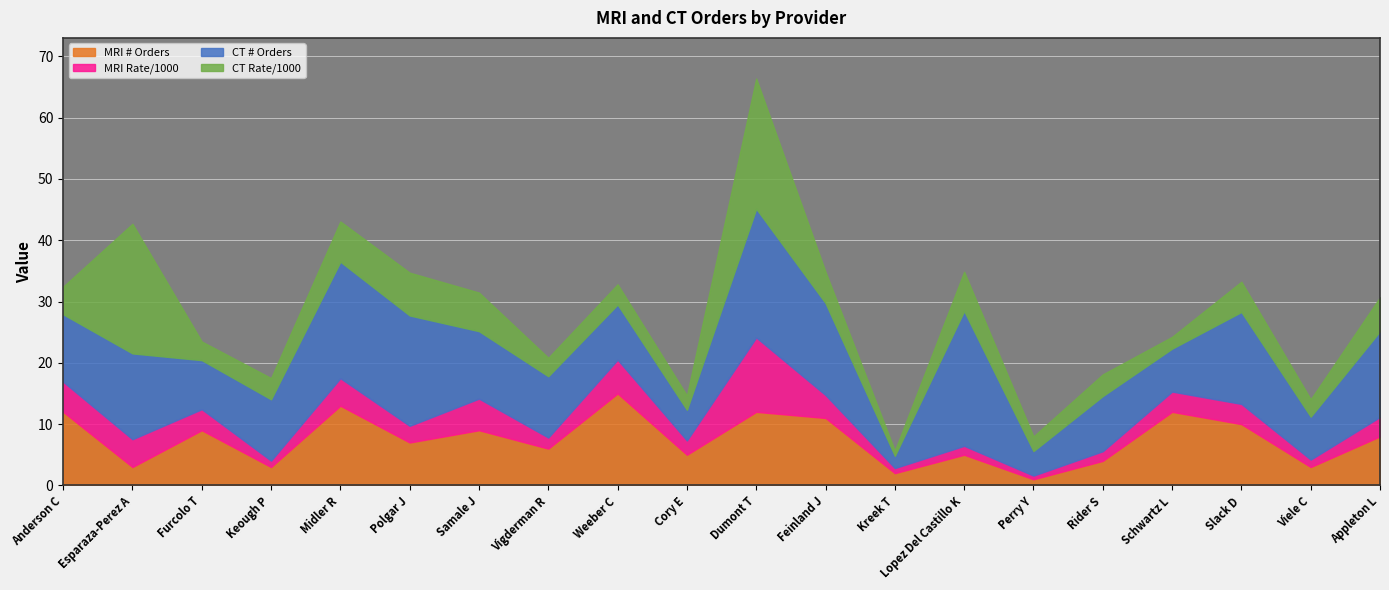

At which category is the sum across all series the highest?

Dumont T